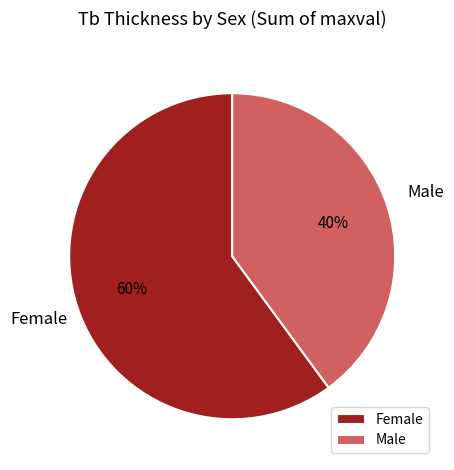

Is Male the majority of the pie?

No